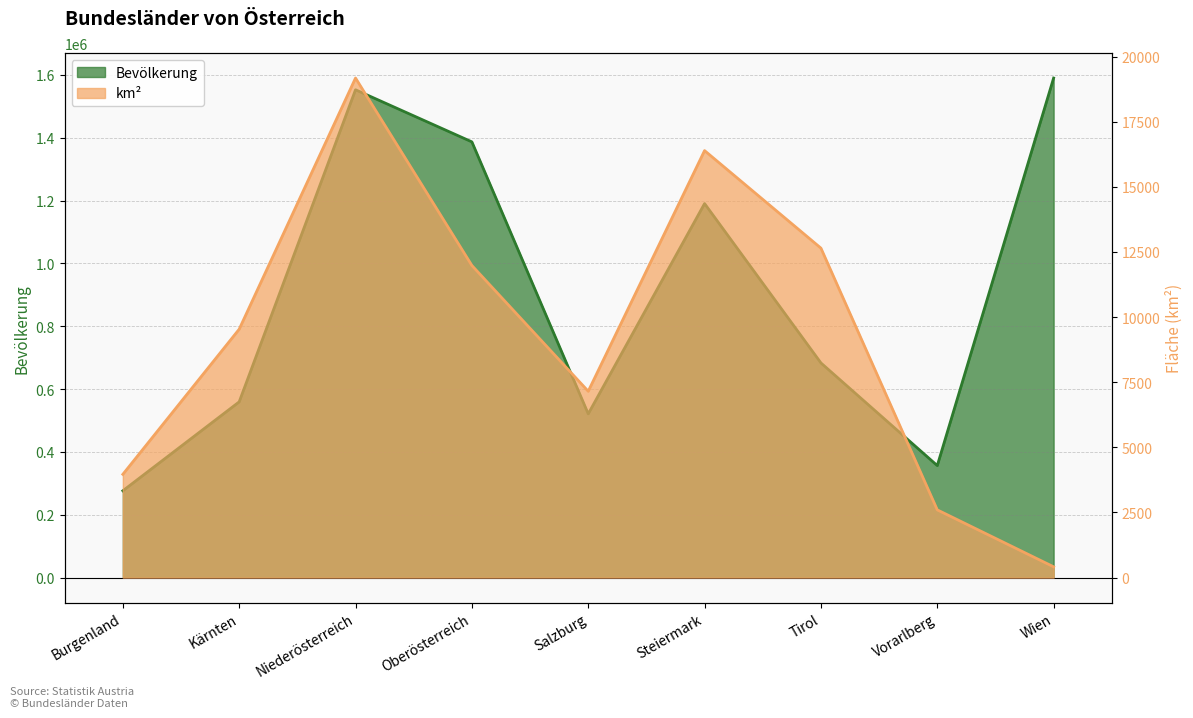

Is the value of km² at Wien greater than the value of Bevölkerung at Oberösterreich?

No